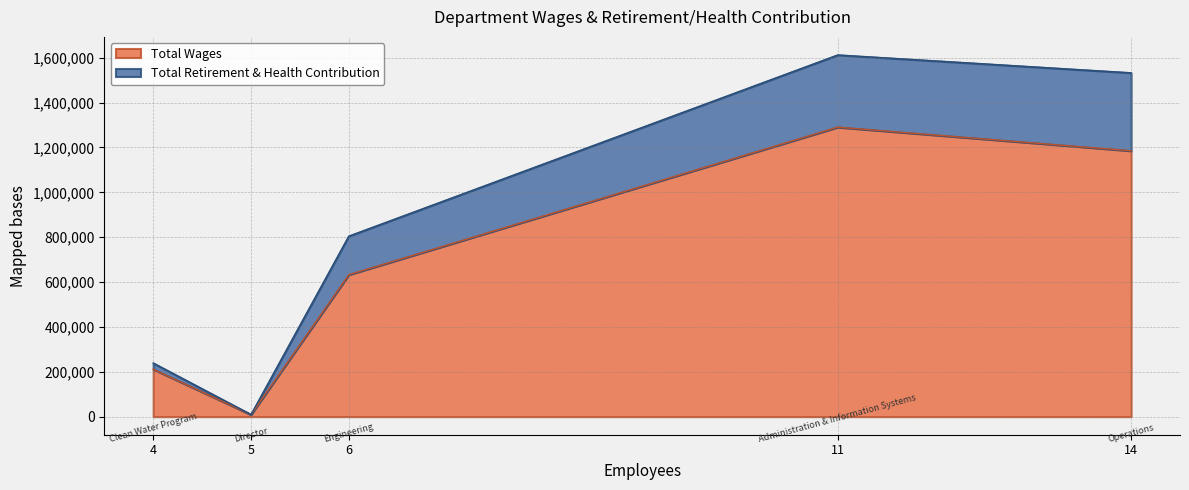

True or false: the data has more than 2 interior local peaks.

False